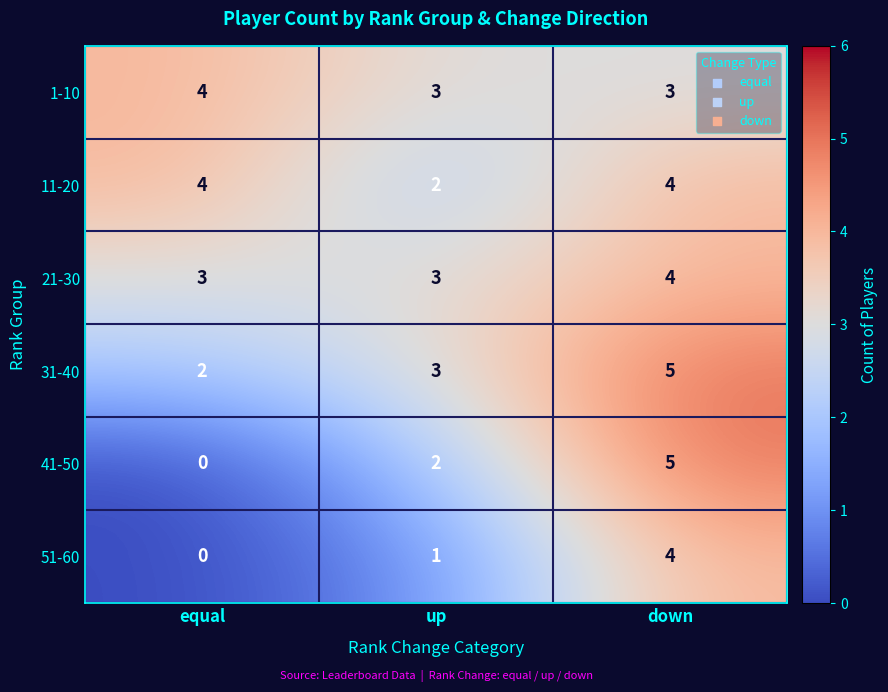

Reading left to right, transcribe all the data shown in this chart.

1-10: equal=4	up=3	down=3
11-20: equal=4	up=2	down=4
21-30: equal=3	up=3	down=4
31-40: equal=2	up=3	down=5
41-50: equal=0	up=2	down=5
51-60: equal=0	up=1	down=4